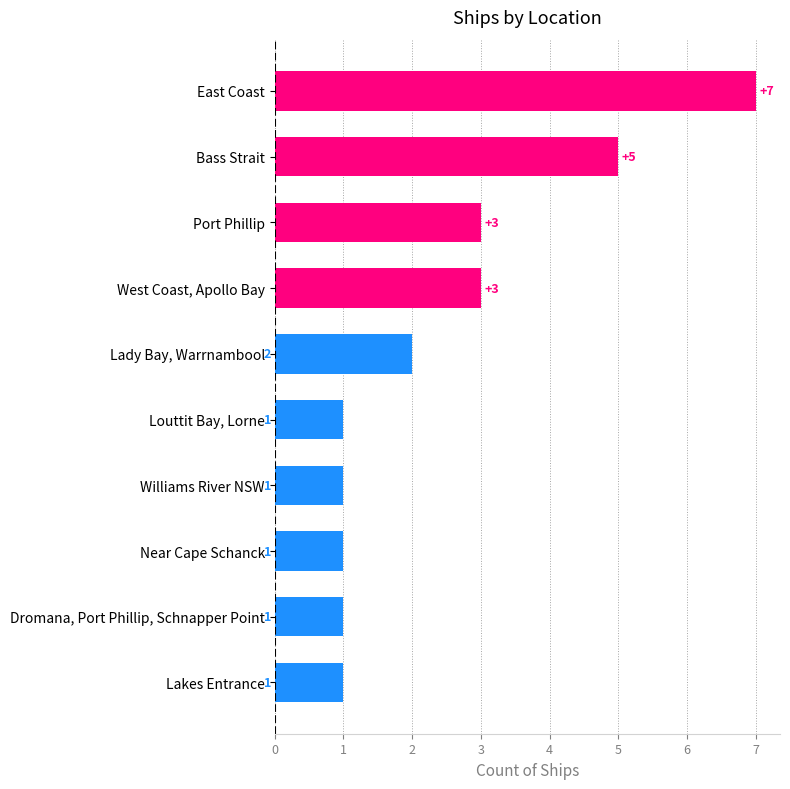

What is the maximum value shown in the chart?

7